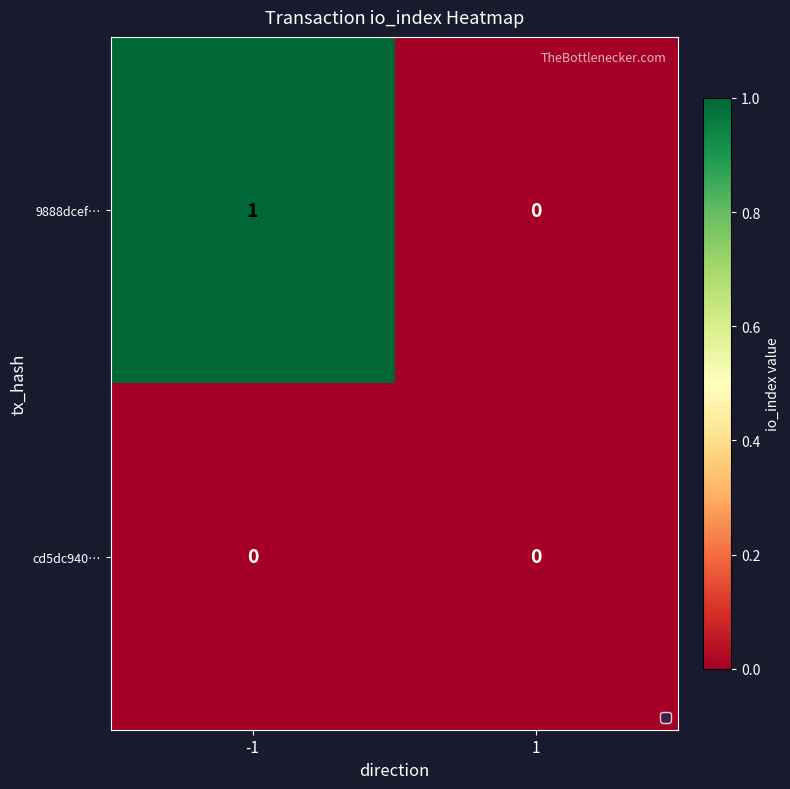

Which category has the highest value across all series?

-1